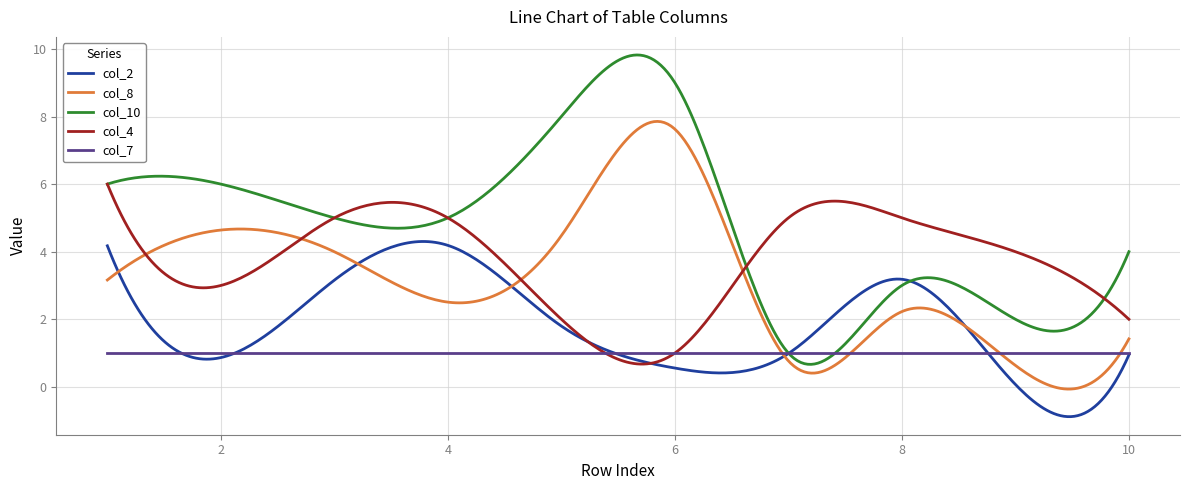

What is the minimum value shown in the chart?

-0.9